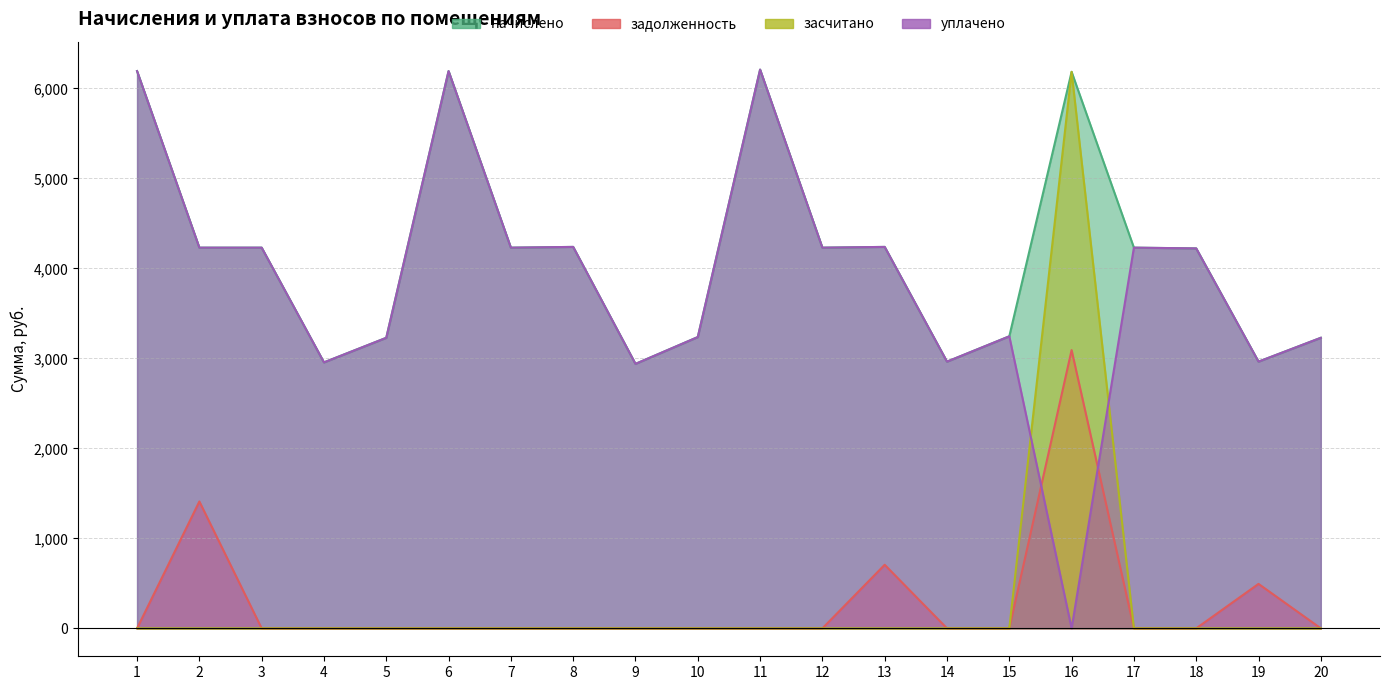

At which label does начислено first exceed 4231?

1